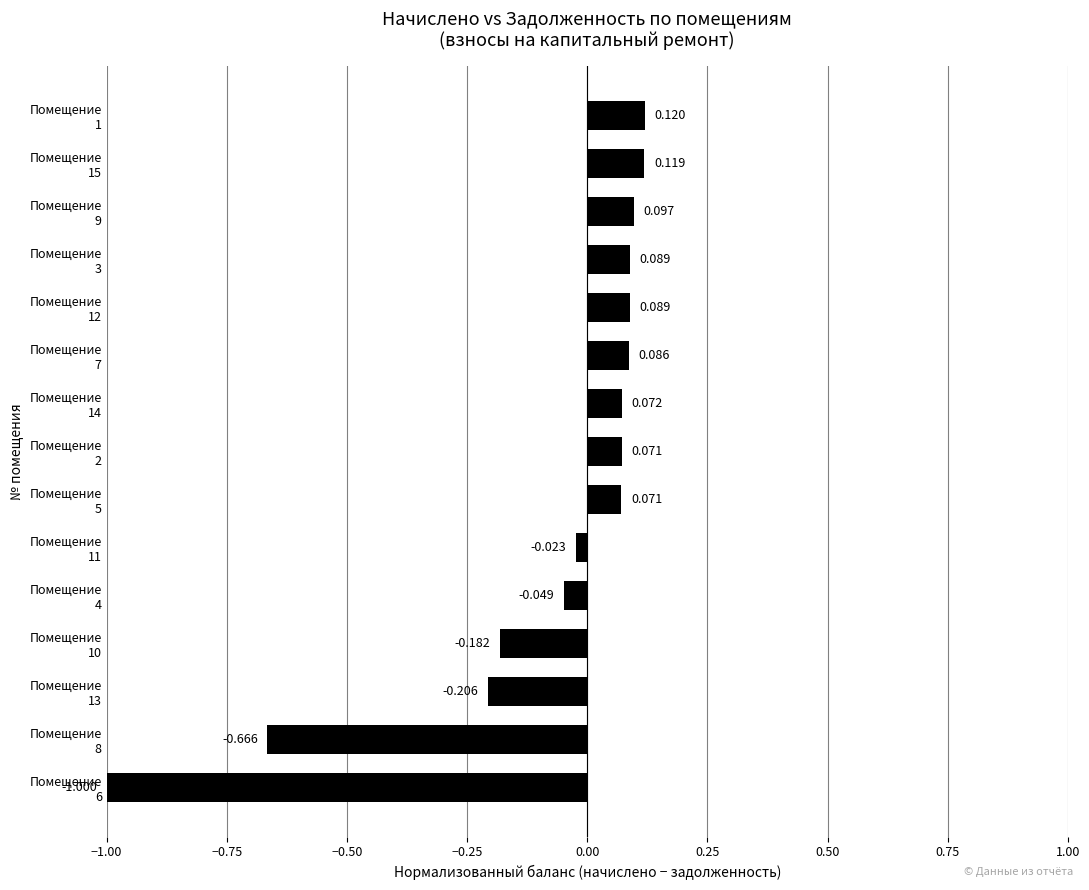

At which label is the value closest to 0?

Помещение
11